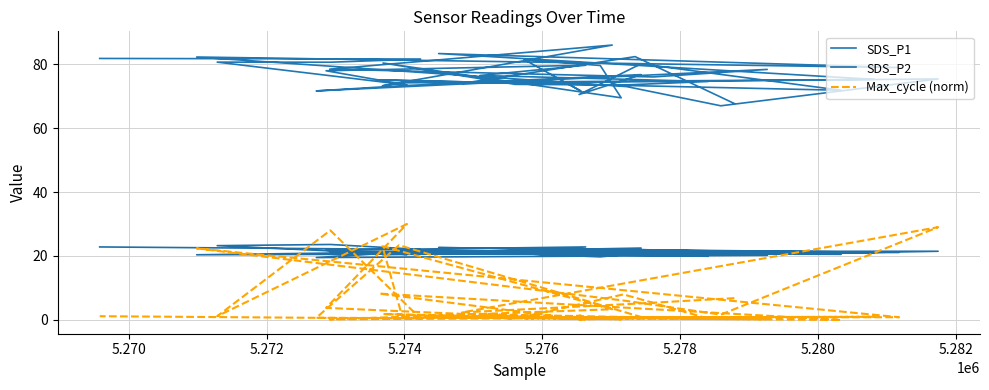

True or false: SDS_P2 and Max_cycle (norm) intersect in this chart.

True